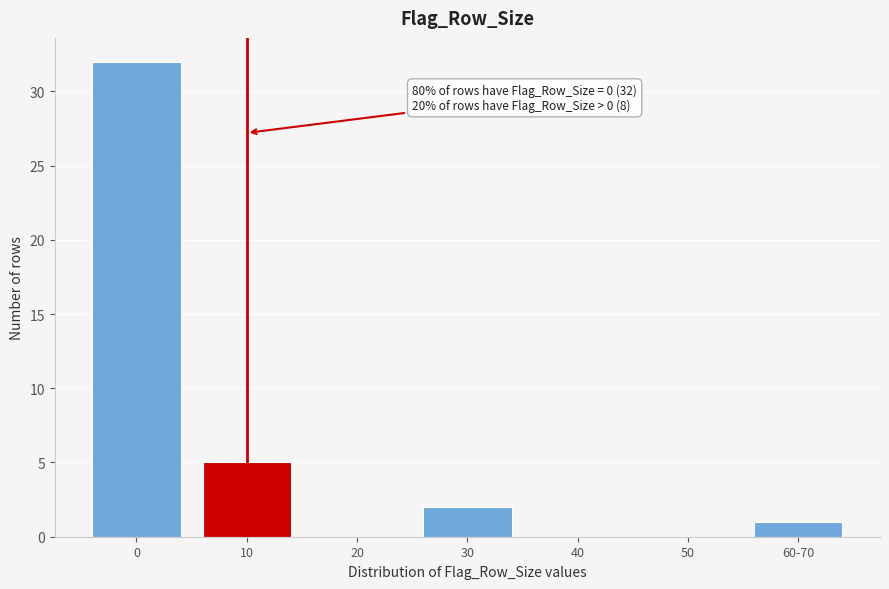

Reading left to right, extract all data points from this chart.

0=32	10=5	20=0	30=2	40=0	50=0	60-70=1